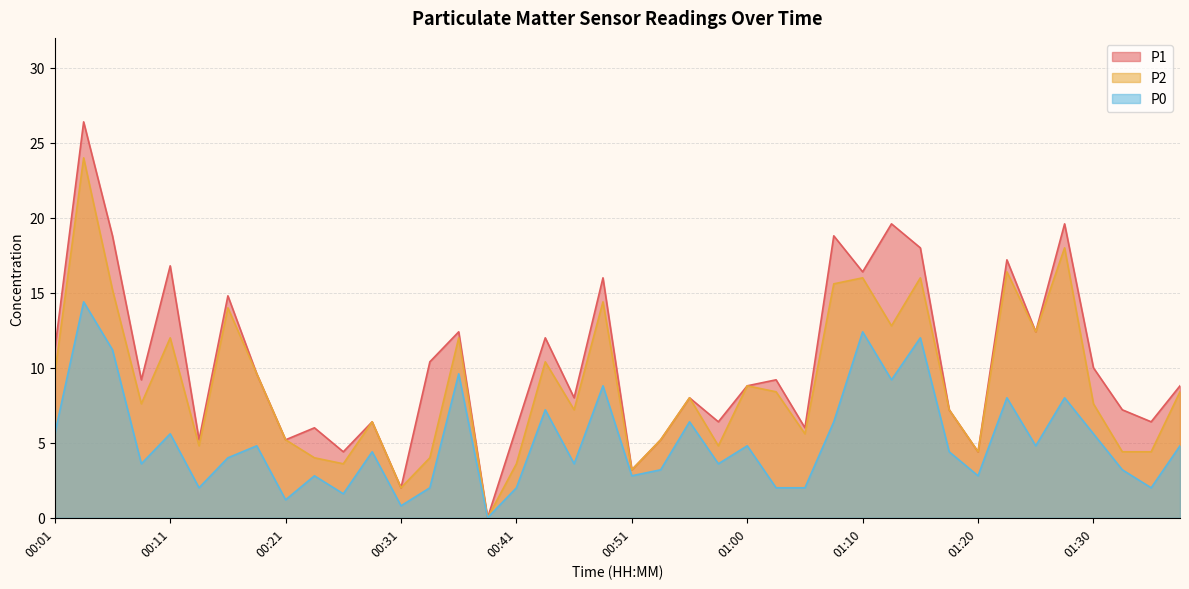

Rank the series at 00:18 from highest to lowest value.

P1, P2, P0